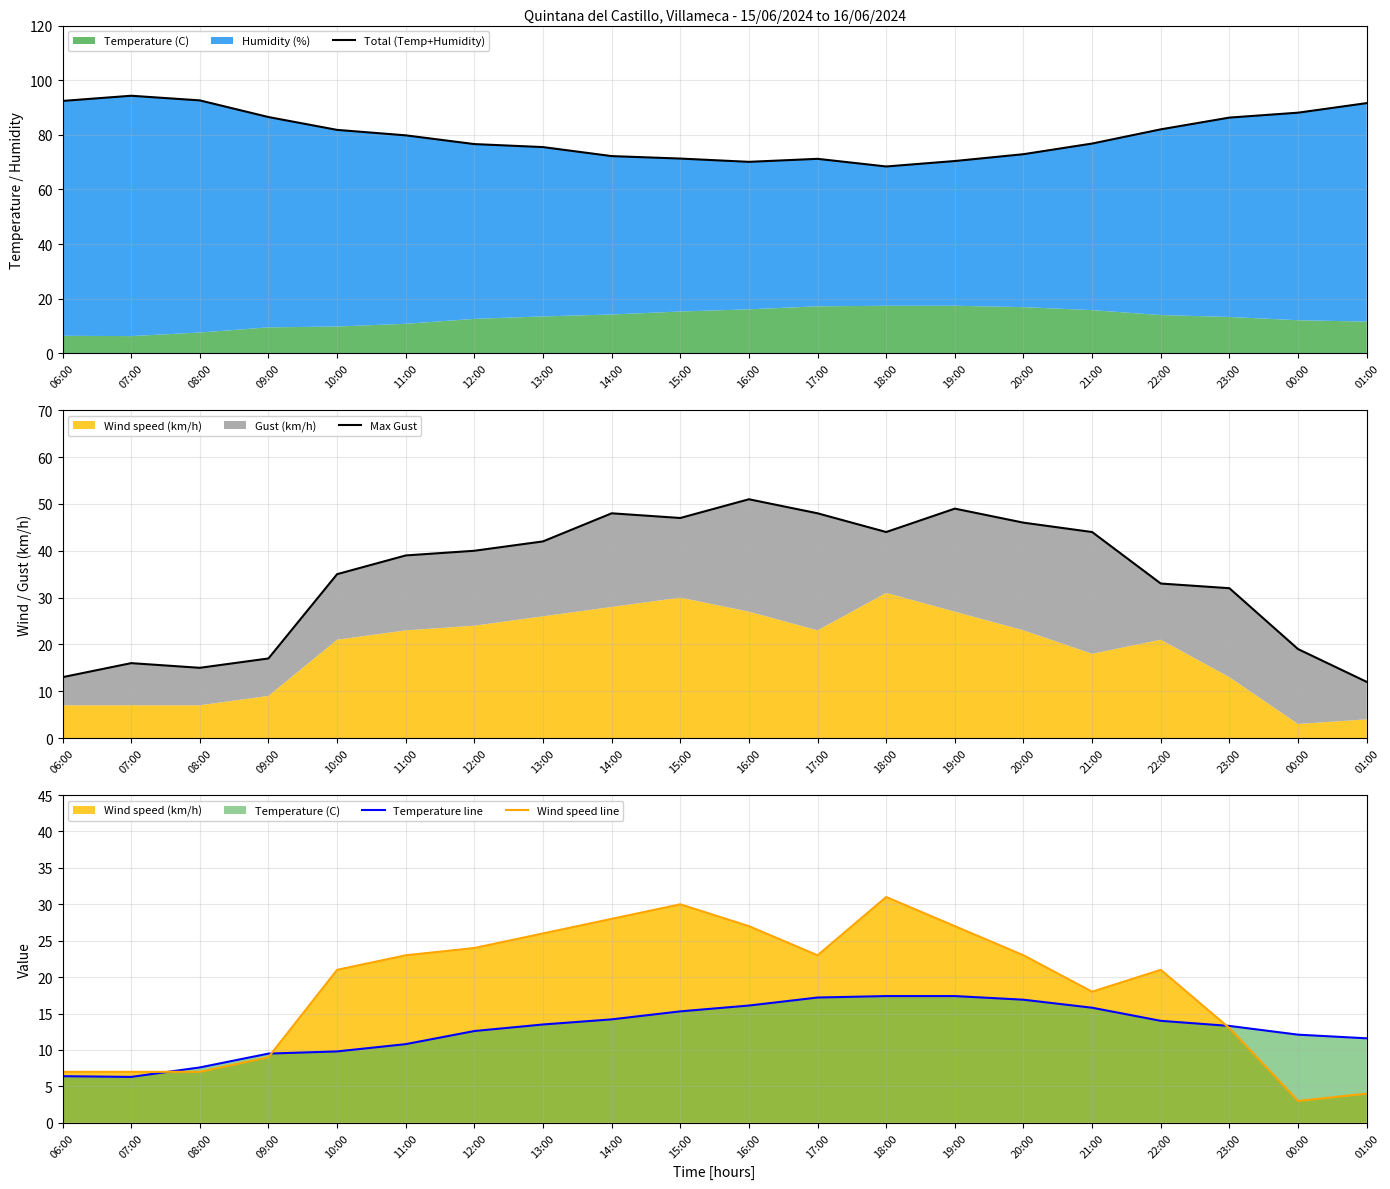

Where is Temperature line nearest to the value 11?

11:00